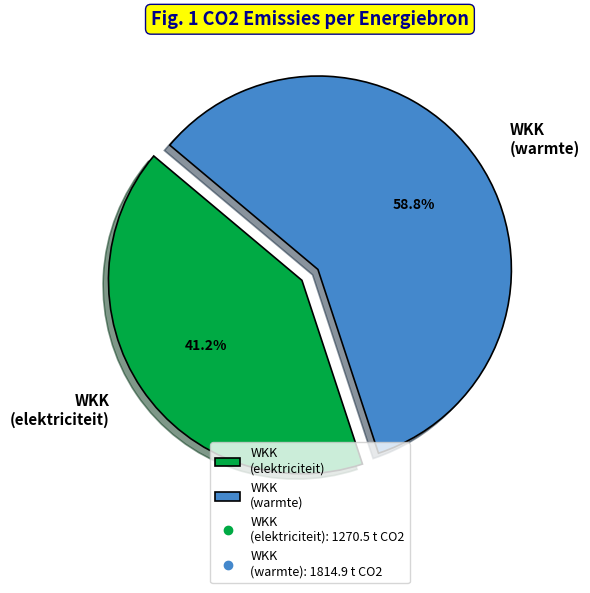

What percentage do WKK (warmte) and WKK (elektriciteit) together represent?

100.0%